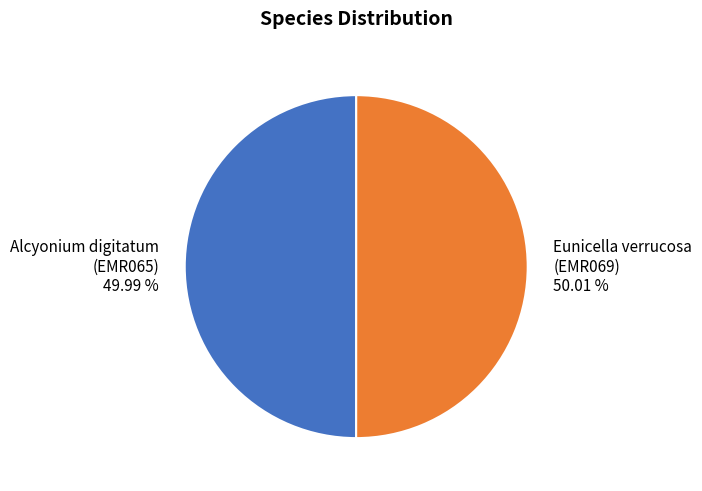

Is the sum of Eunicella verrucosa (EMR069) and Alcyonium digitatum (EMR065) greater than half?

Yes